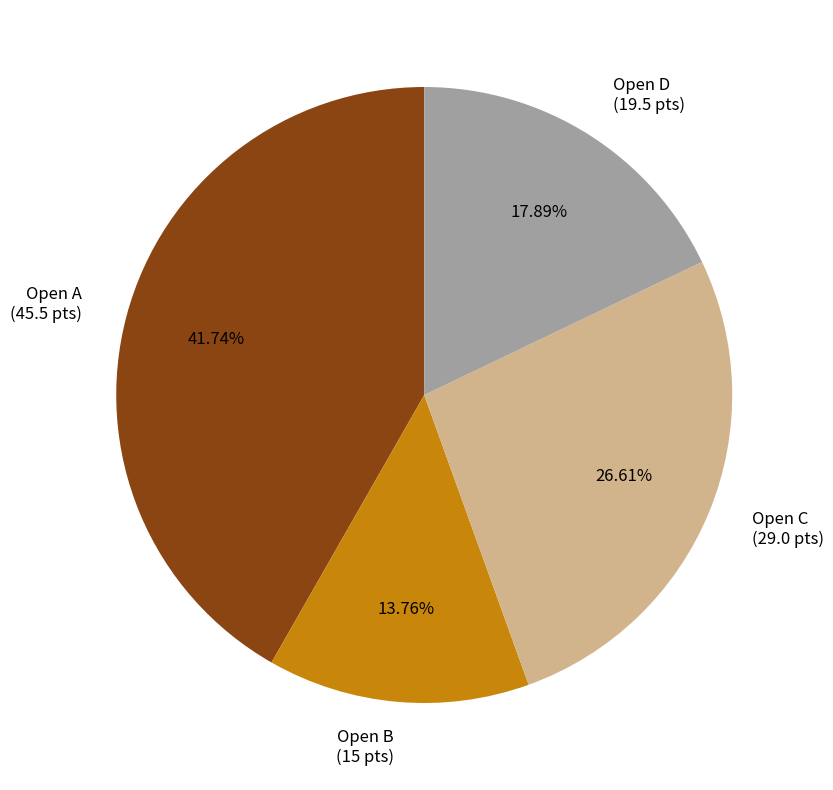

Rank the categories by value from lowest to highest.

Open B (15 pts), Open D (19.5 pts), Open C (29.0 pts), Open A (45.5 pts)